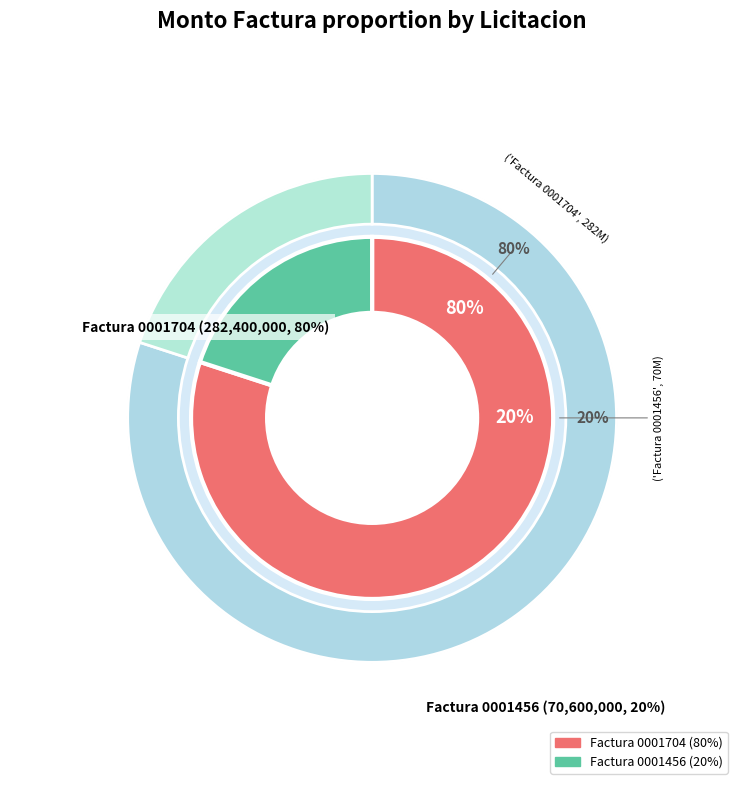

Rank the categories by value from lowest to highest.

ADQUISICION DE CARBON ACTIVADO (Factura 001-001-0001456), ADQUISICION DE CARBON ACTIVADO (Factura 001-001-0001704)